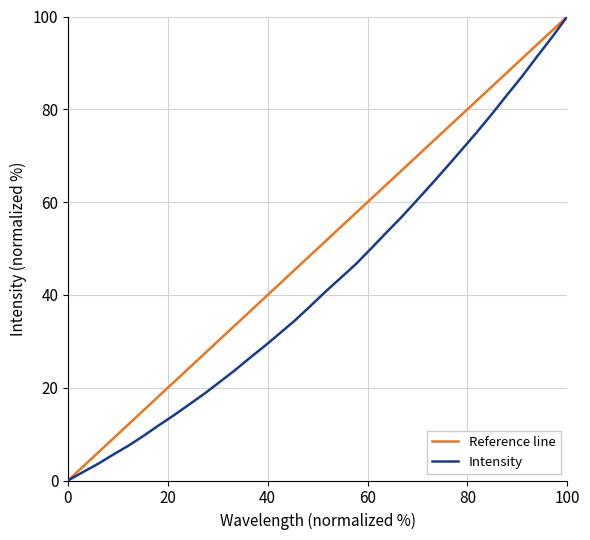

What is the sum of all values?

1457.9